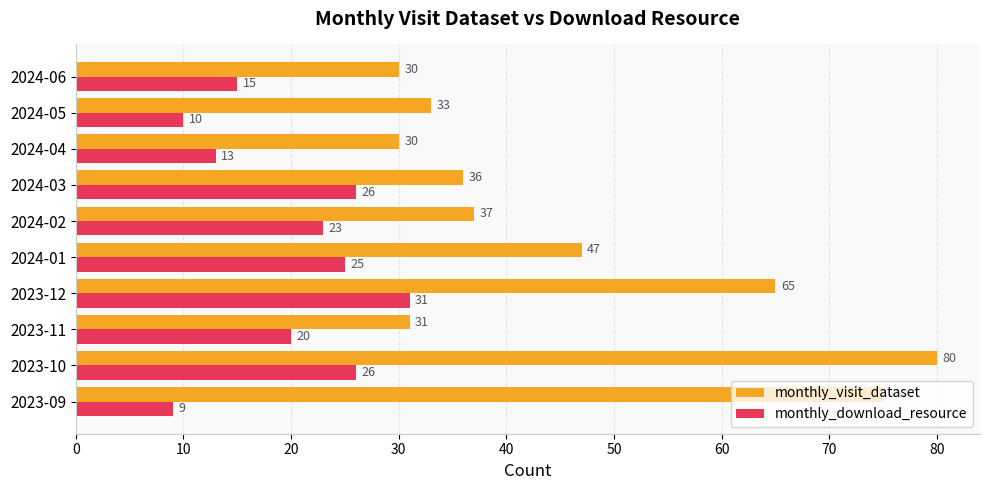

Which series has the widest spread of values?

monthly_visit_dataset